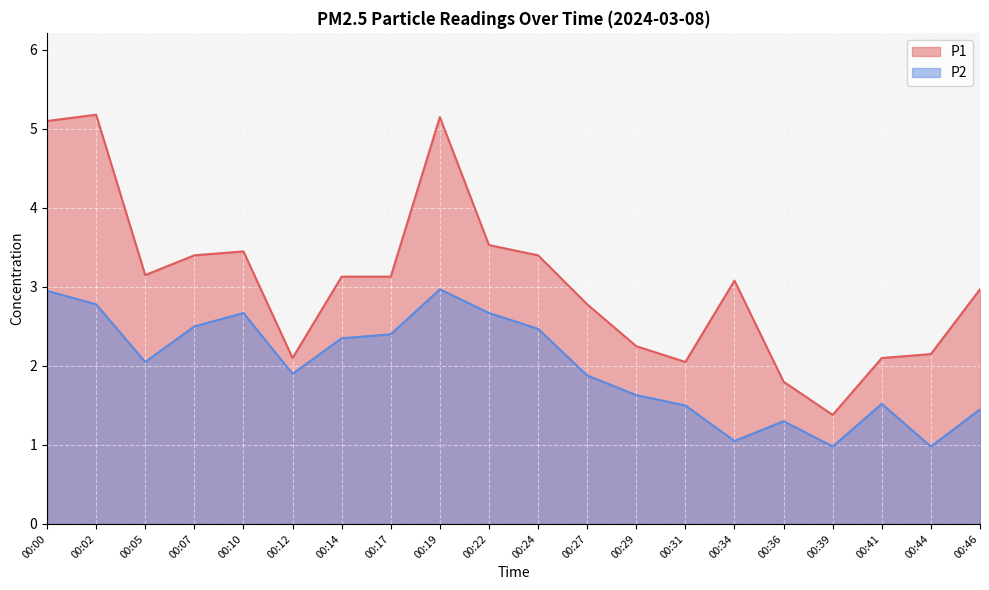

True or false: P2 and P1 intersect in this chart.

False